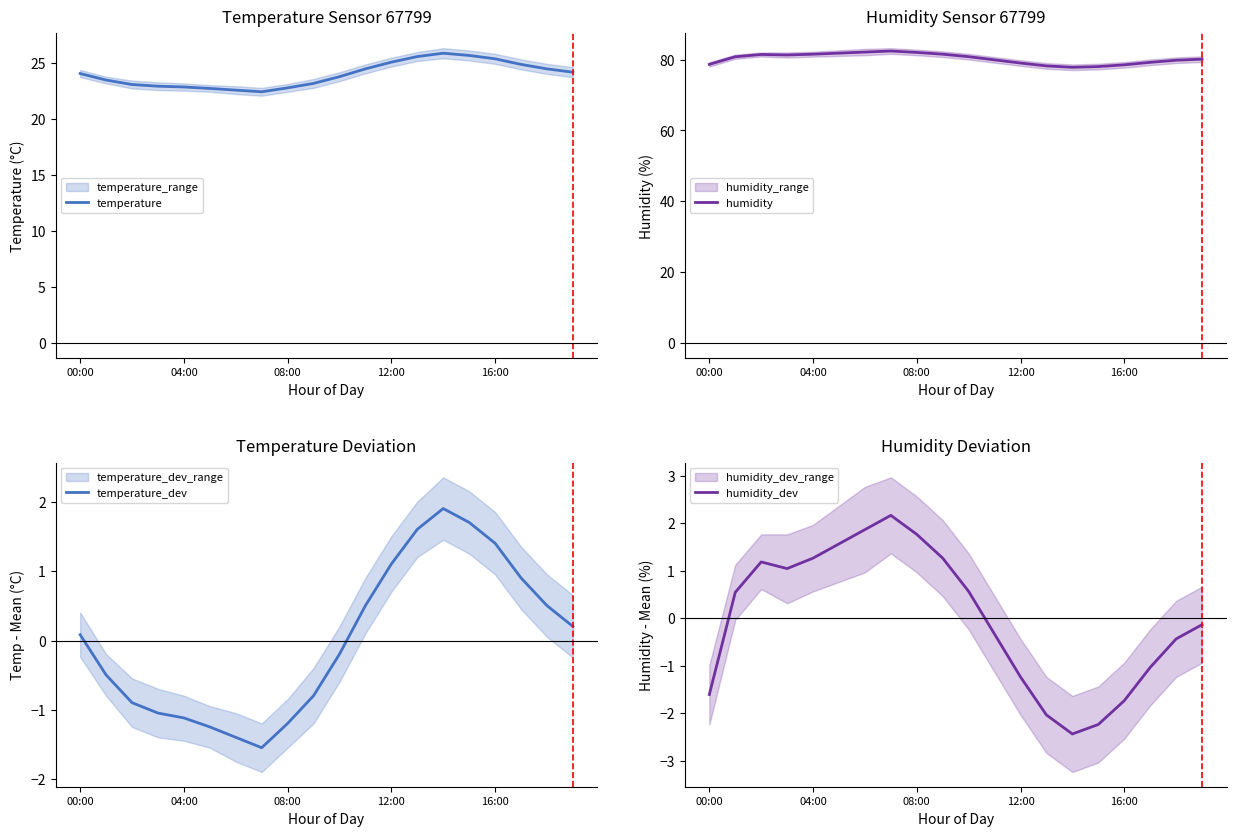

What is the average value of the humidity series?

80.2